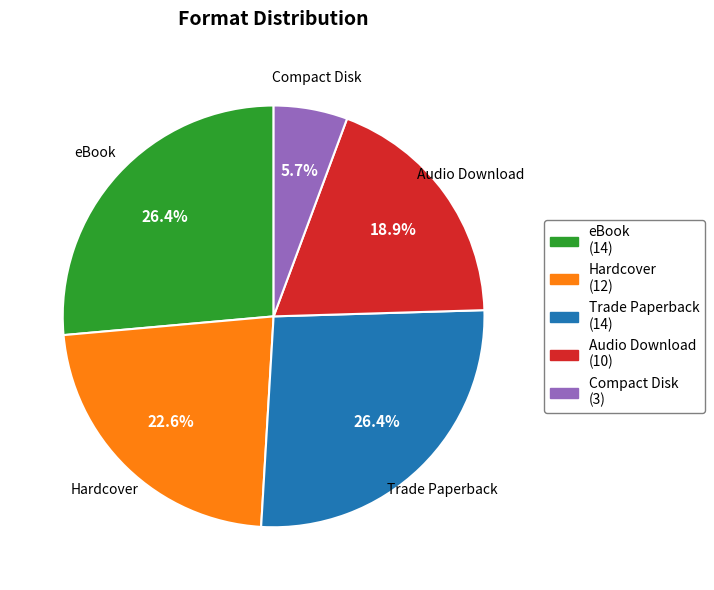

To the nearest percent, what is the combined percentage of eBook and Compact Disk?

32%